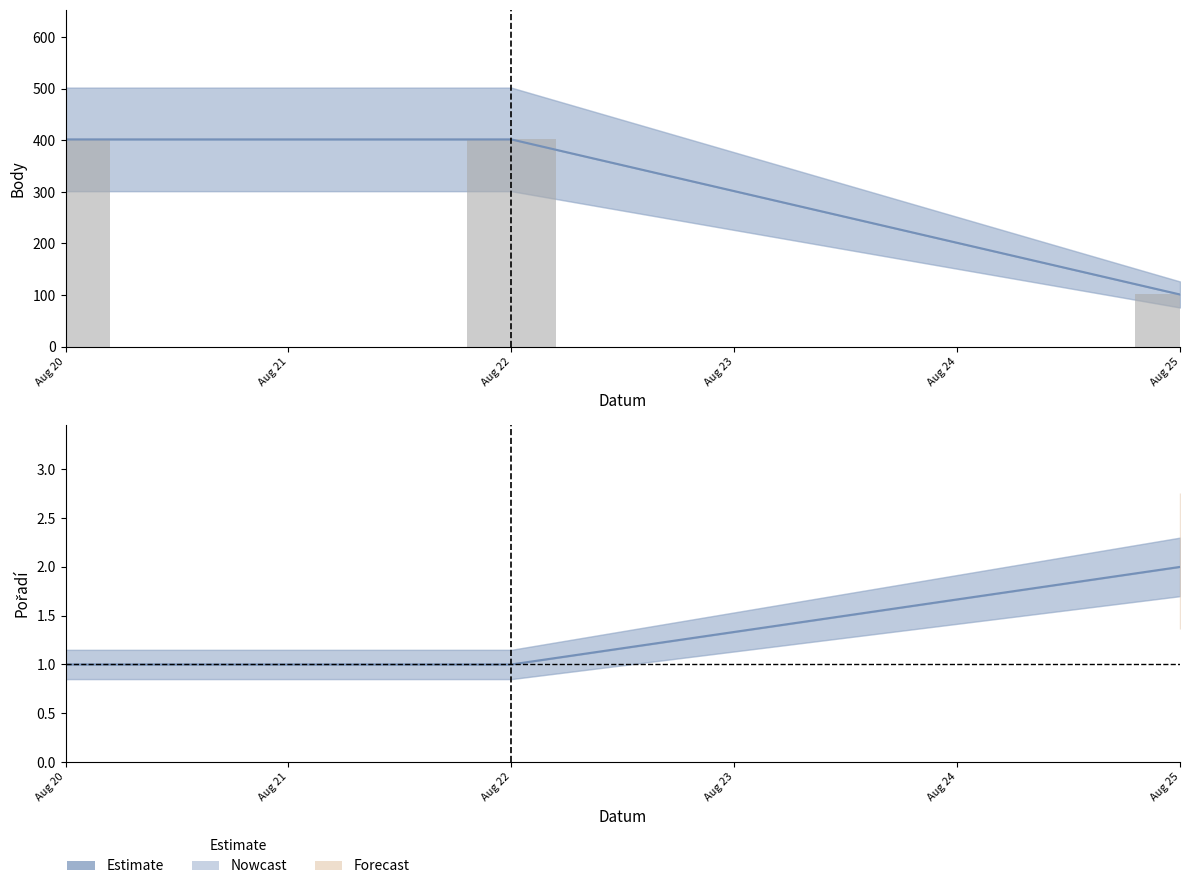

What is the total value across all series at Aug 20?

403